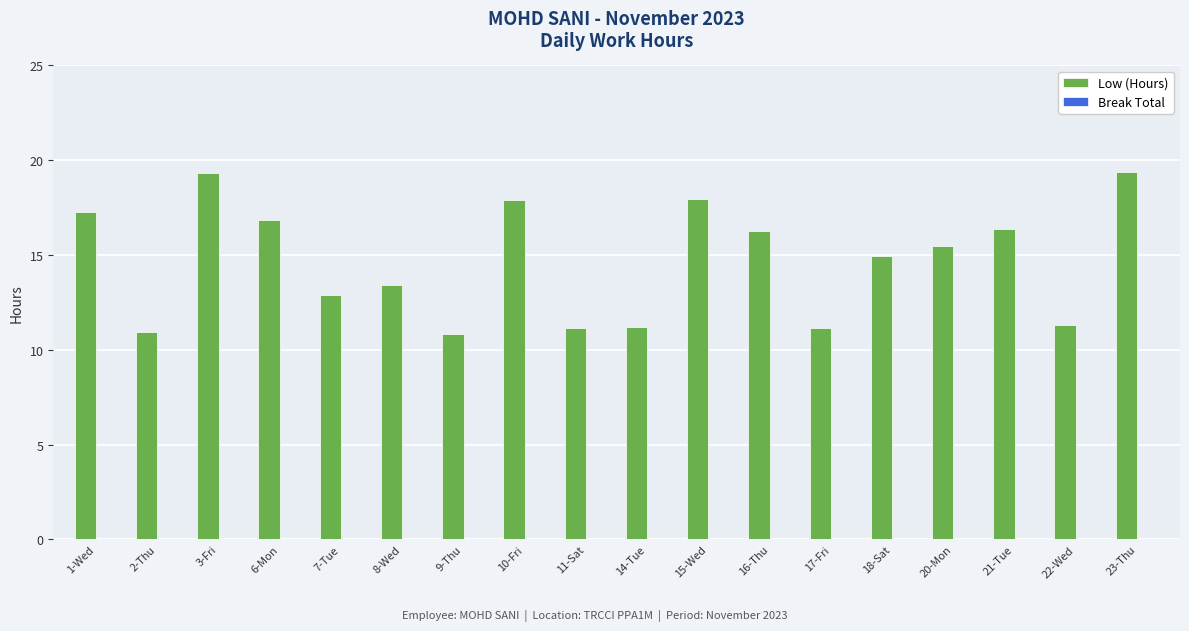

Does the chart contain stacked bars?

No